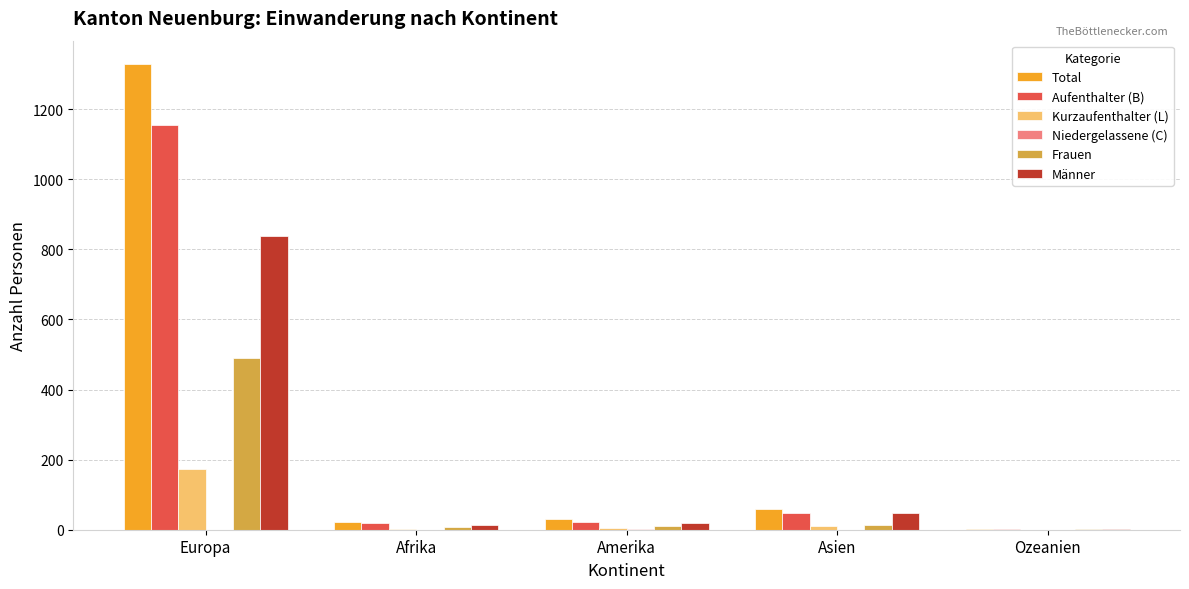

The Total series shows 60 at Asien. True or false?

True